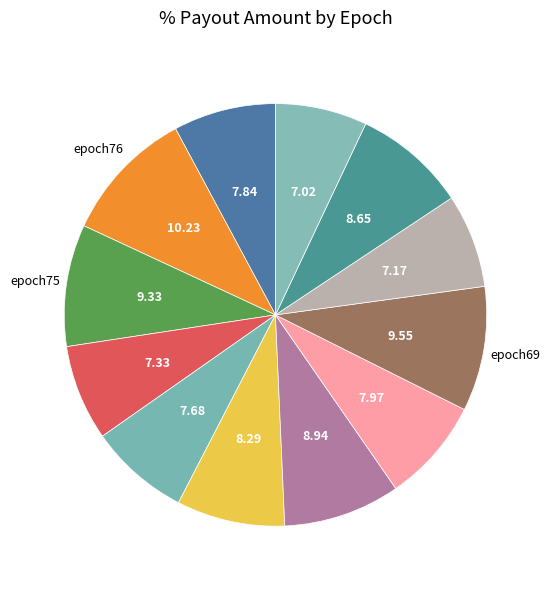

Is there any slice that represents more than half of the pie?

No